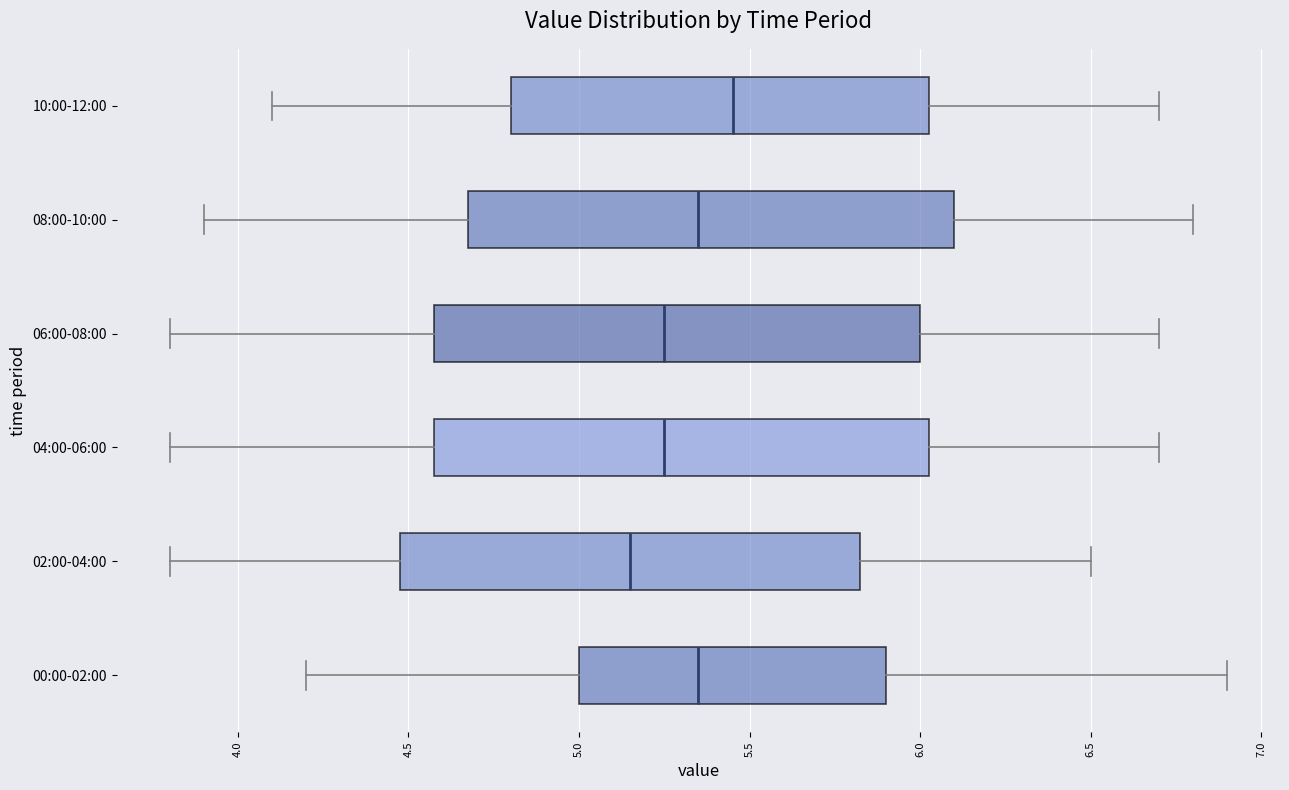

Which box has the furthest to the left median line?

02:00-04:00